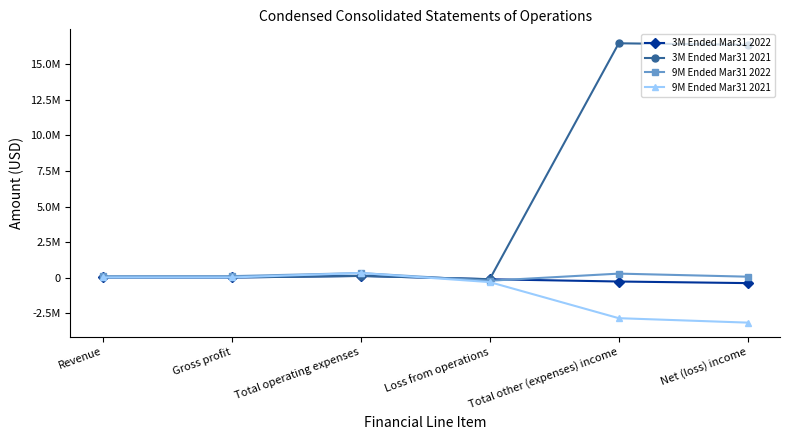

Is this an area chart (filled region under the line)?

No